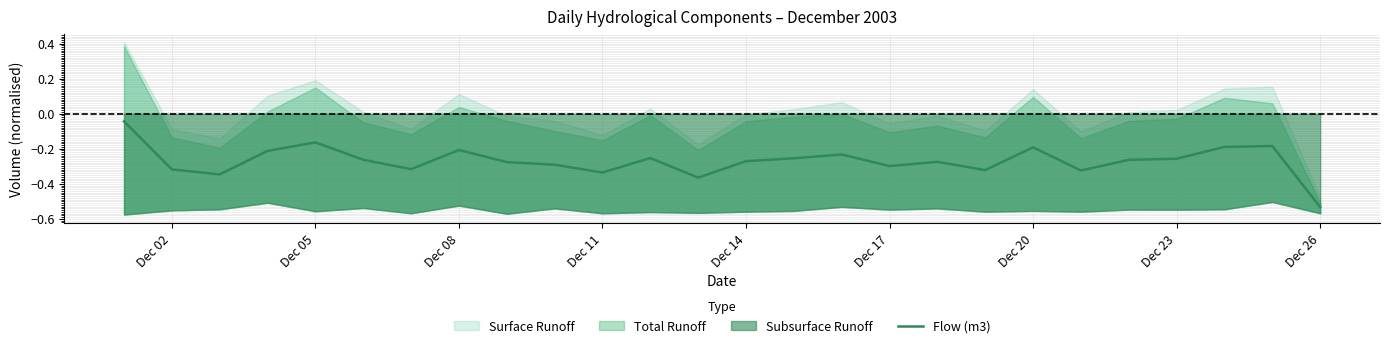

The value of Flow (m3) at Dec 14 is -0.1. True or false?

False